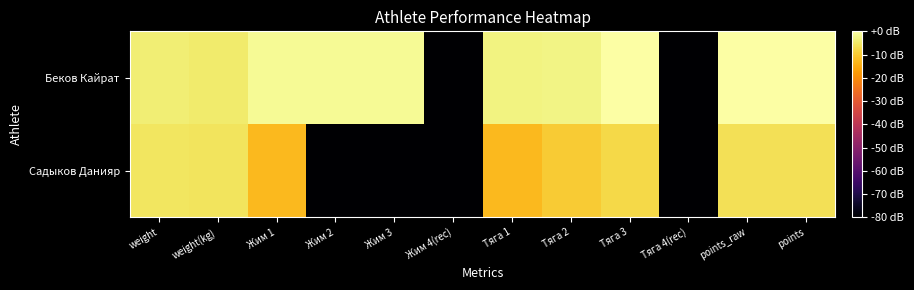

At which category is the sum across all series the highest?

points